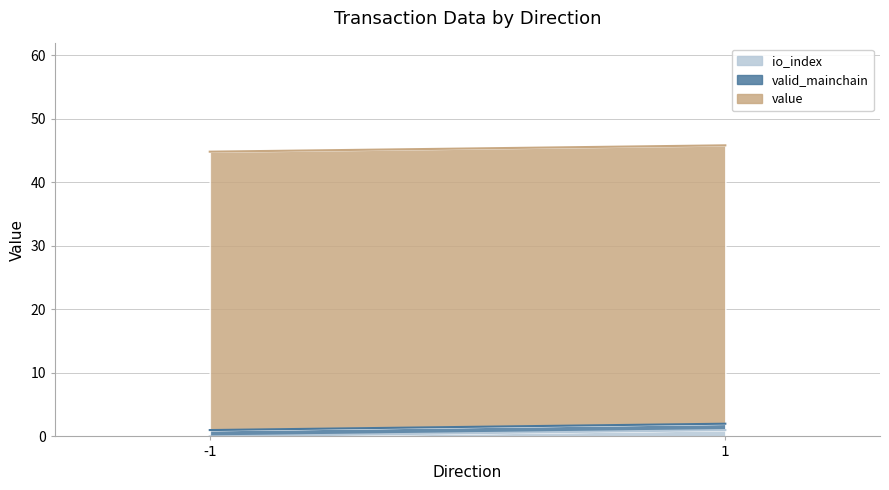

At which category is the sum across all series the highest?

1